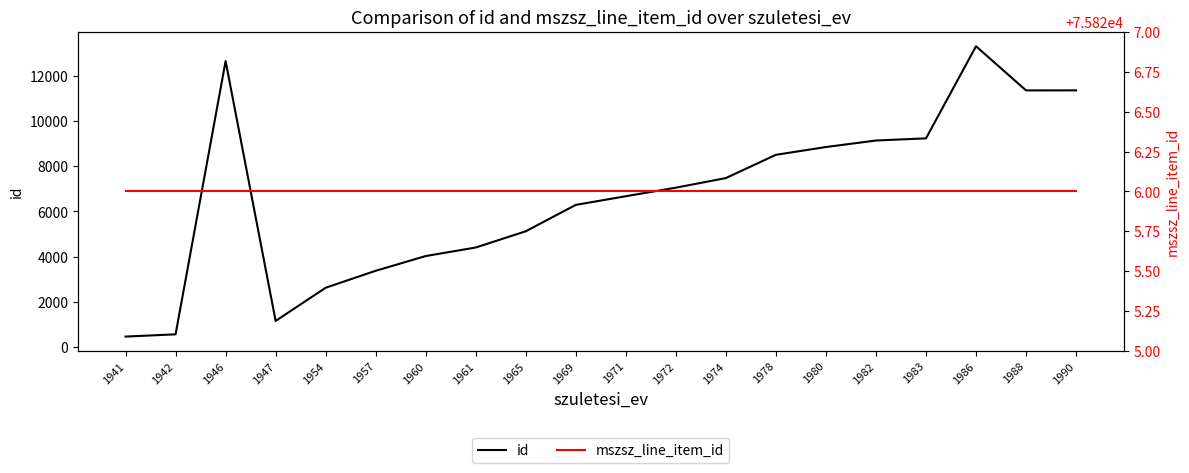

How many lines are shown in the chart?

2